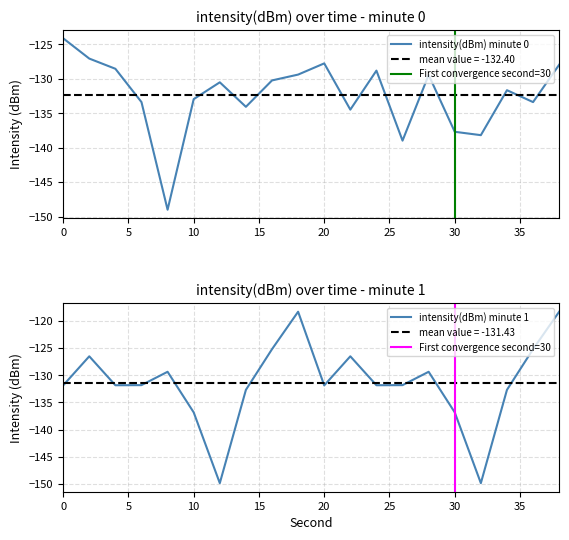

Is it true that intensity(dBm) minute 0 equals -183.2 at 6?

False